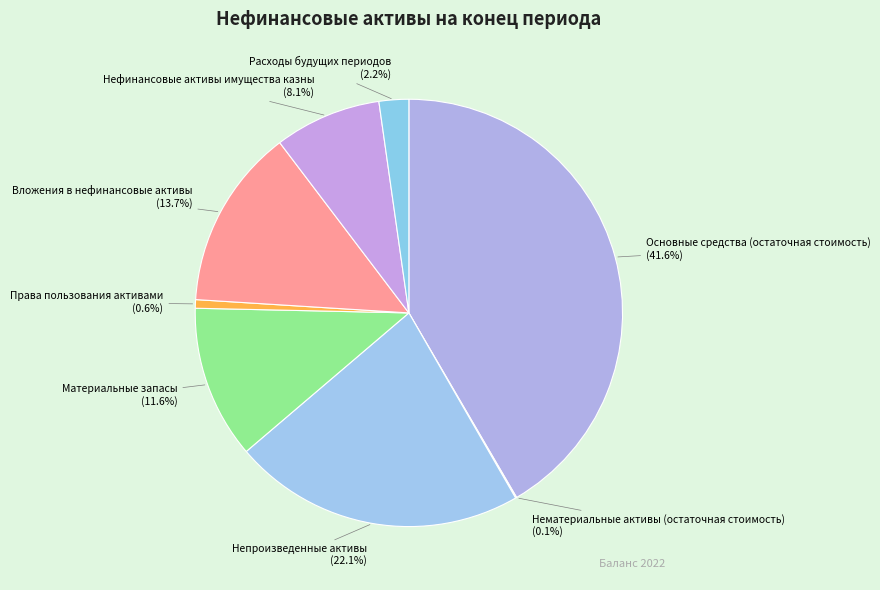

Is Непроизведенные активы the majority of the pie?

No